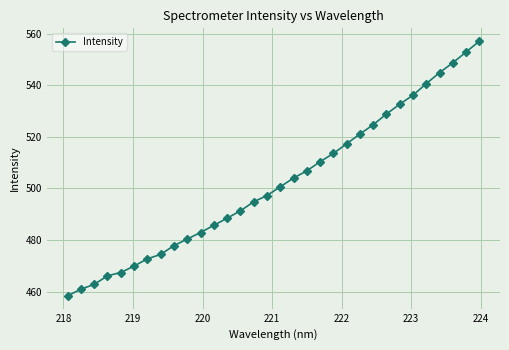

How many data points are less than 500?

16